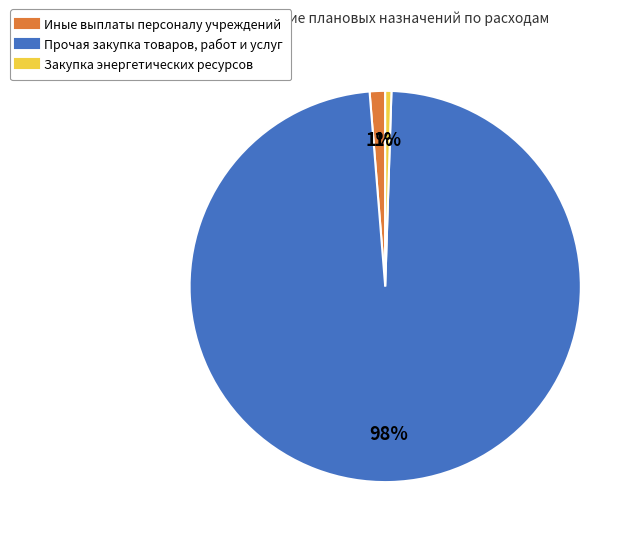

True or false: Закупка энергетических ресурсов accounts for 1% of the total.

True